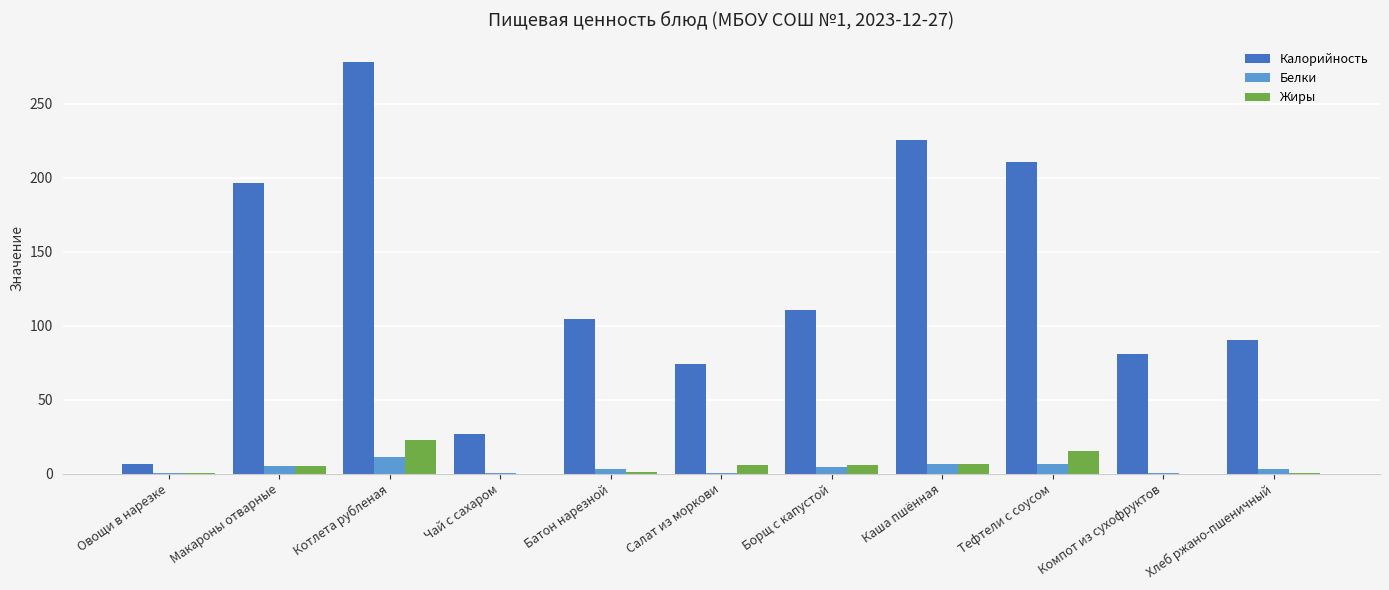

Is the value of Белки at Тефтели с соусом greater than the value of Жиры at Хлеб ржано-пшеничный?

Yes